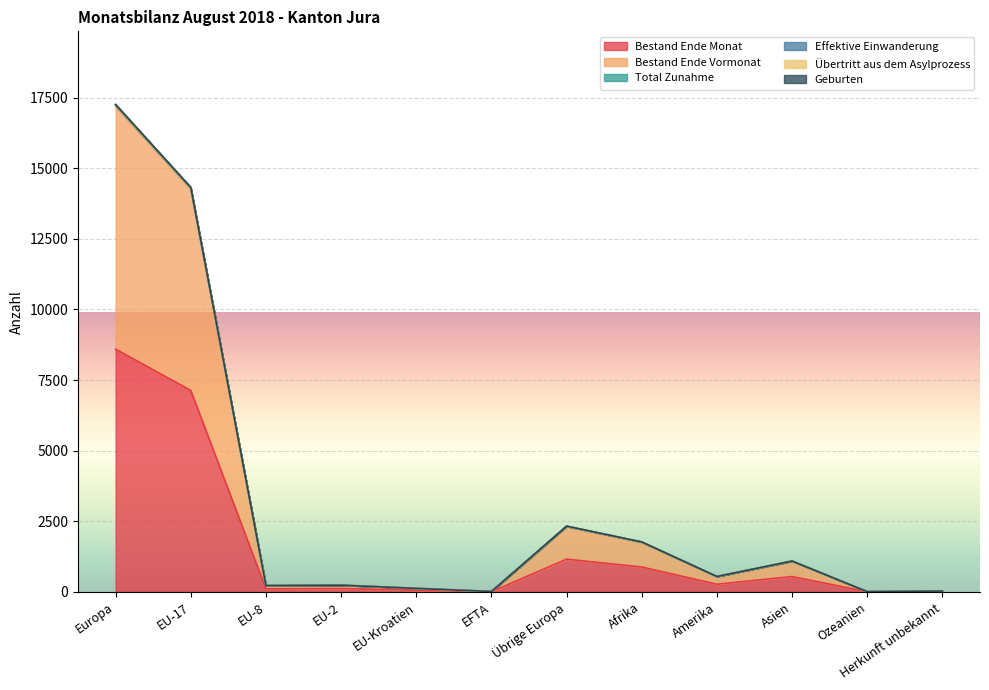

Is the value of Effektive Einwanderung at Asien greater than the value of Bestand Ende Monat at Herkunft unbekannt?

Yes